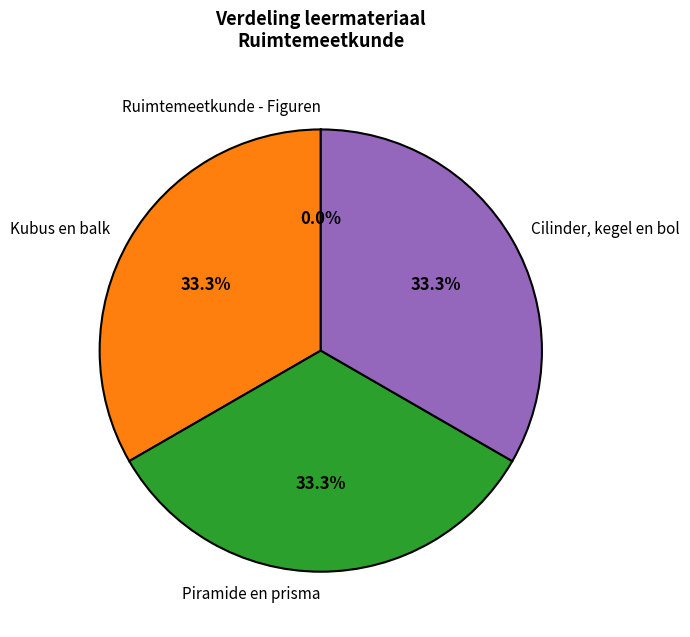

To the nearest percent, what portion does Kubus en balk represent?

33%